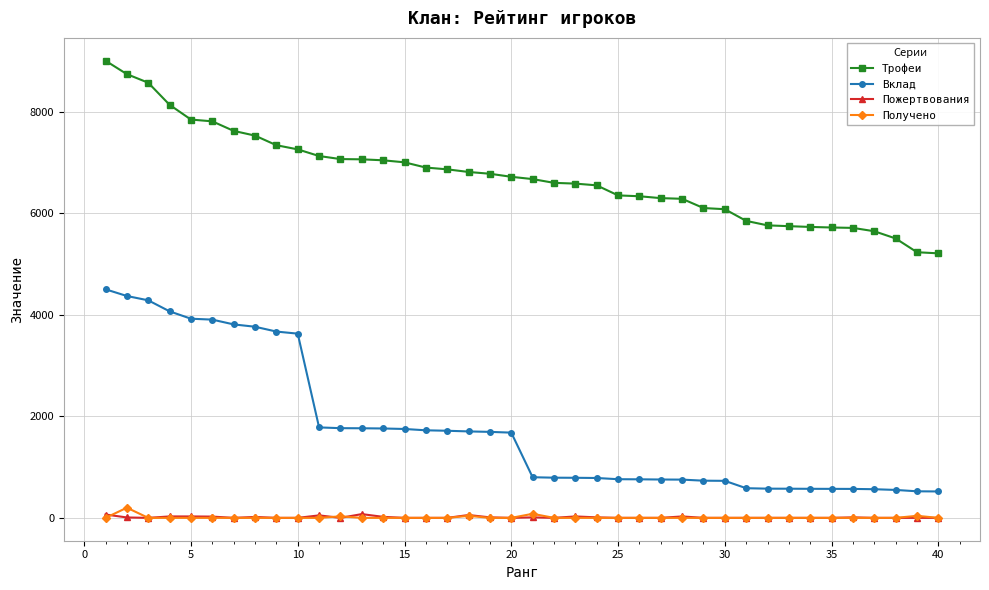

True or false: Вклад and Пожертвования intersect in this chart.

False